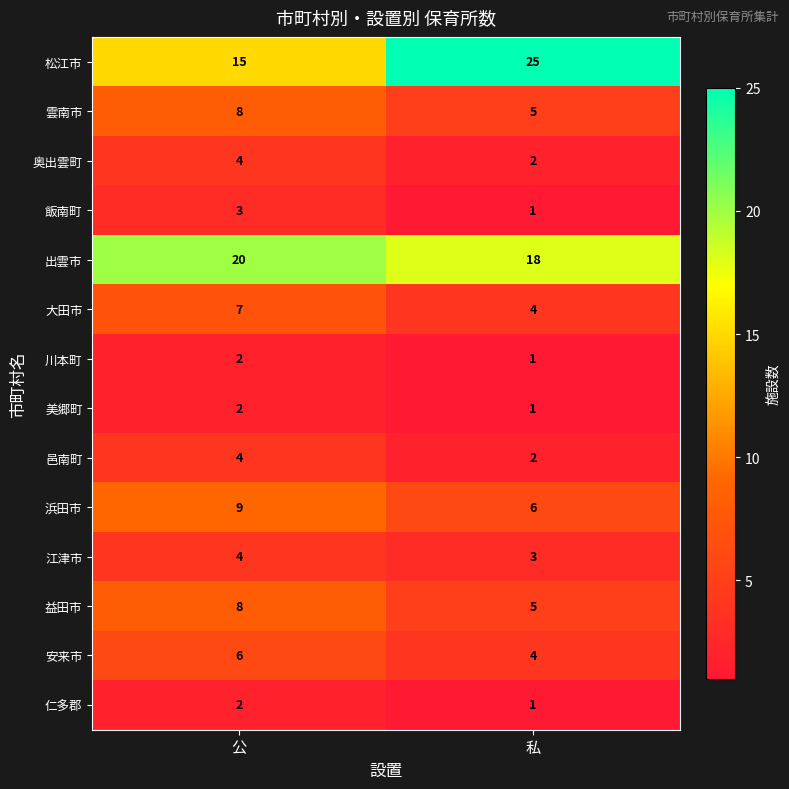

Reading left to right, list all the values displayed in this chart.

松江市: 公=15	私=25
雲南市: 公=8	私=5
奥出雲町: 公=4	私=2
飯南町: 公=3	私=1
出雲市: 公=20	私=18
大田市: 公=7	私=4
川本町: 公=2	私=1
美郷町: 公=2	私=1
邑南町: 公=4	私=2
浜田市: 公=9	私=6
江津市: 公=4	私=3
益田市: 公=8	私=5
安来市: 公=6	私=4
仁多郡: 公=2	私=1